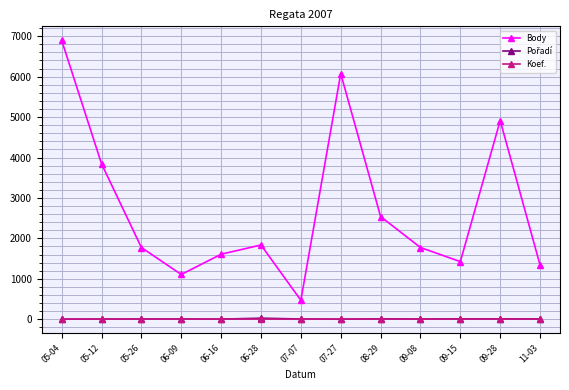

What is the difference between the maximum and minimum values in the Koef. series?

5